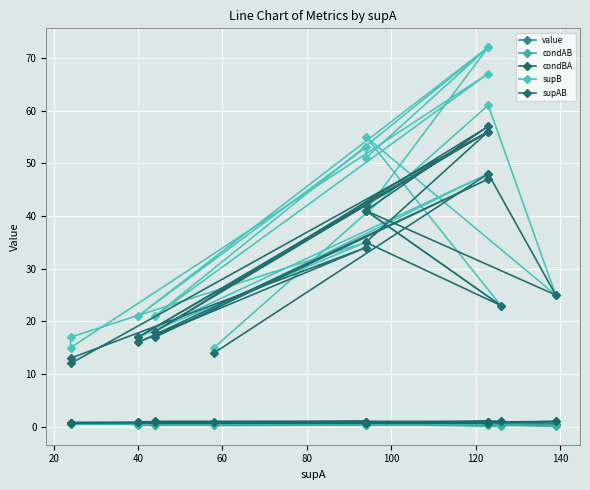

How many data points in supAB are above 34?

9